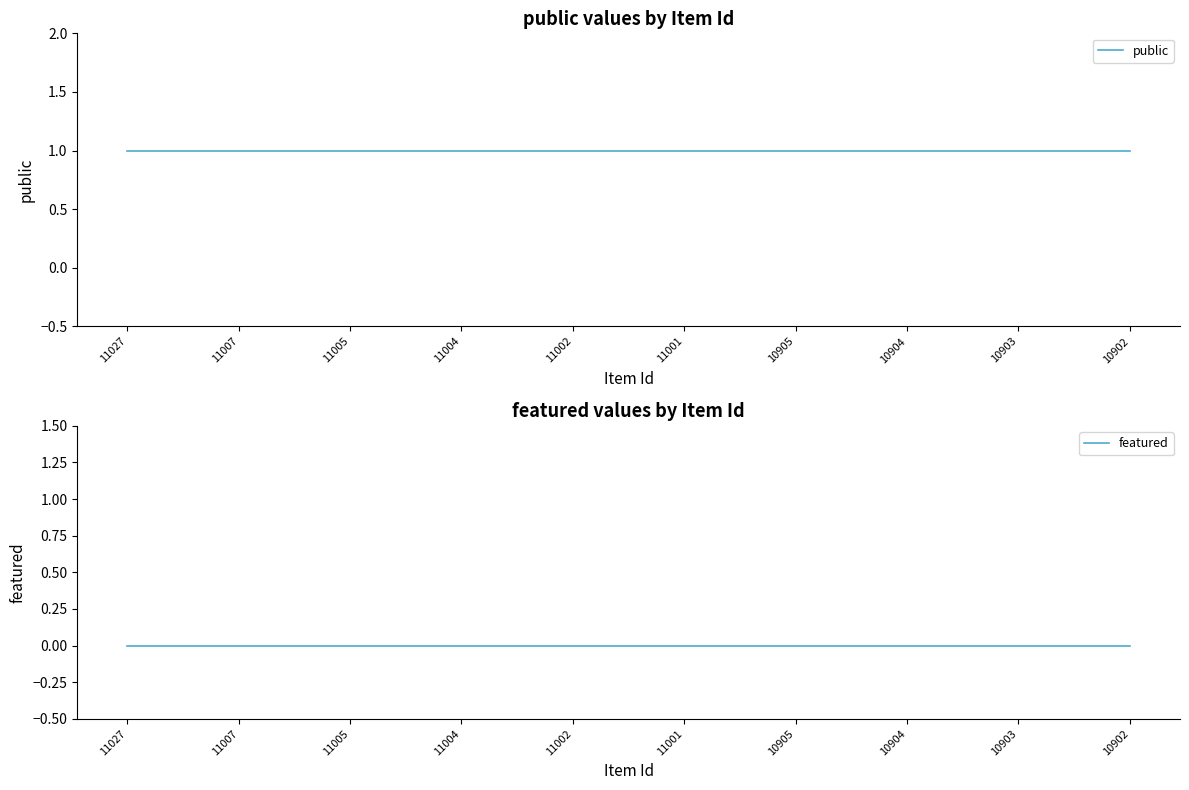

True or false: featured has a value of 0 at 11005.

True